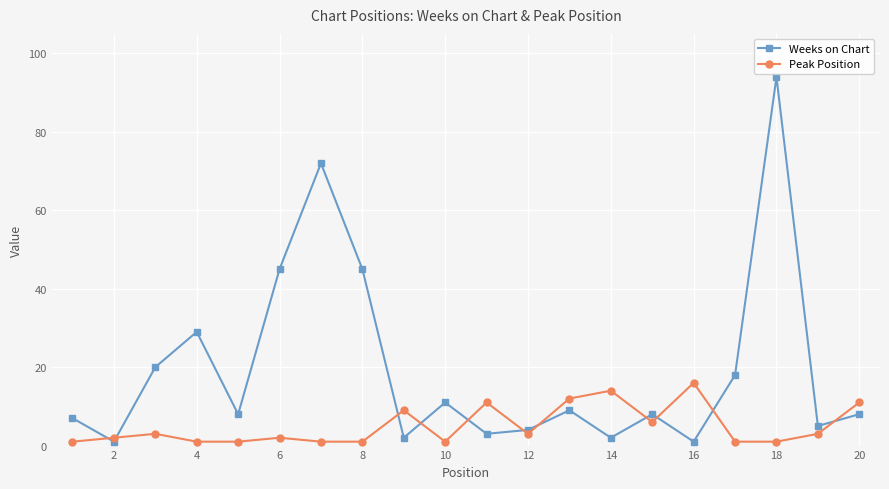

What is the highest value of the Weeks on Chart series?

94